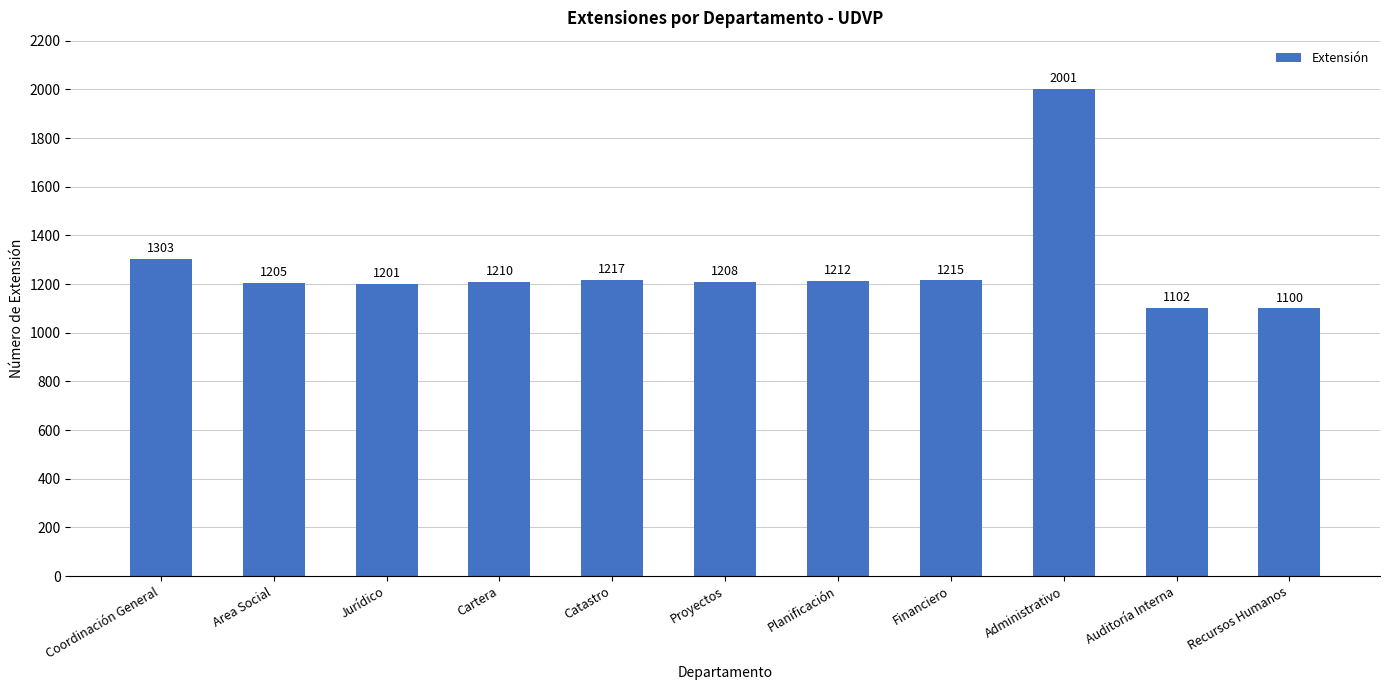

Which has a higher value, Auditoría Interna or Recursos Humanos?

Auditoría Interna